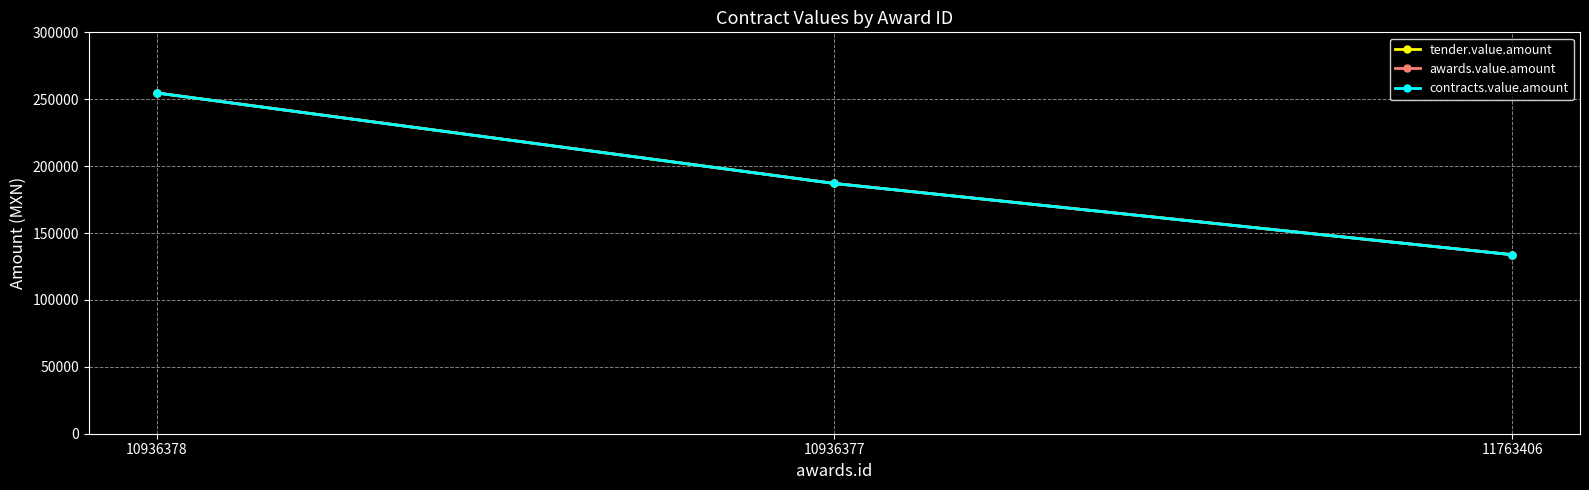

What is the average value of the awards.value.amount series?

191841.8